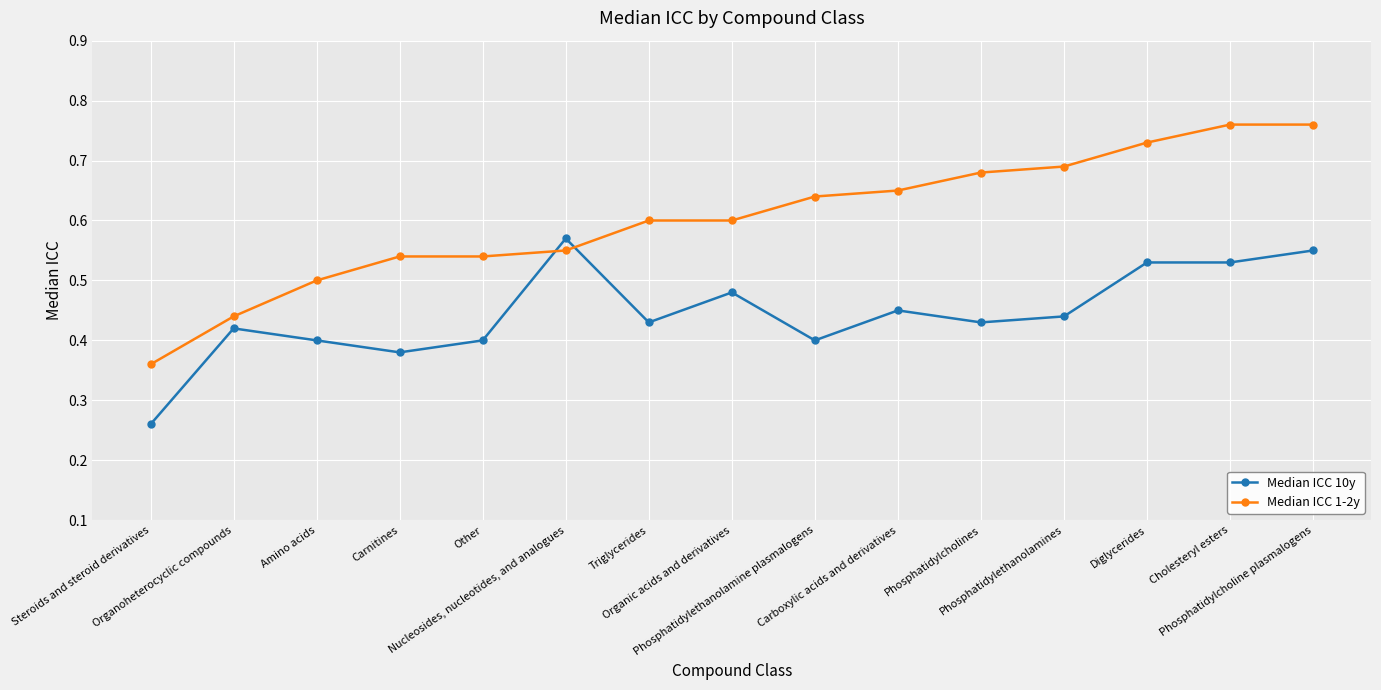

What is the label of the 2nd point from the left?

Organoheterocyclic compounds